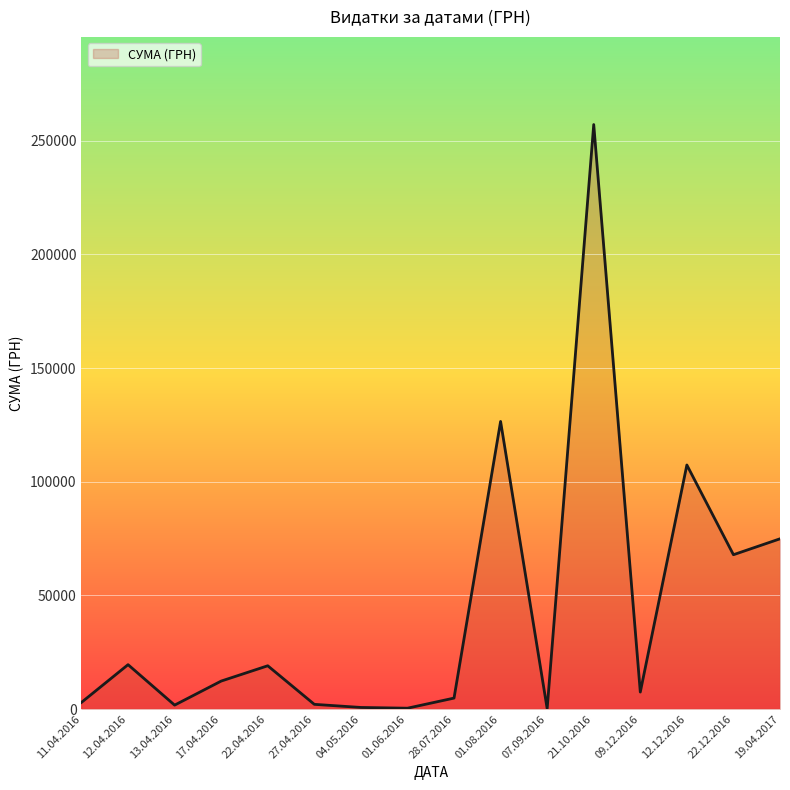

The value at 01.08.2016 is 63811.5. True or false?

False